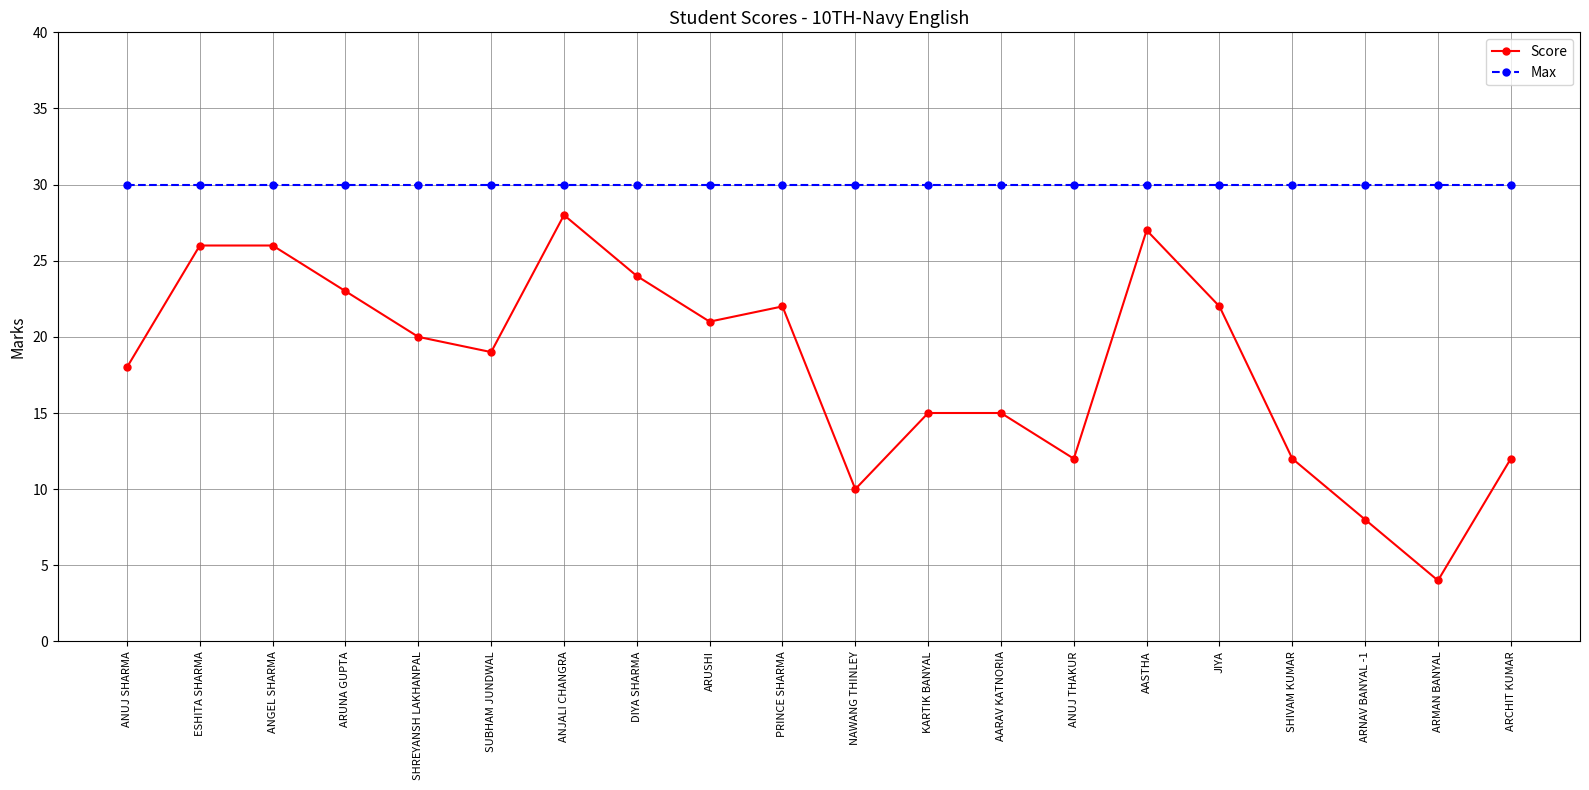

What value does the Score series have at SHIVAM KUMAR, to the nearest 5?

10